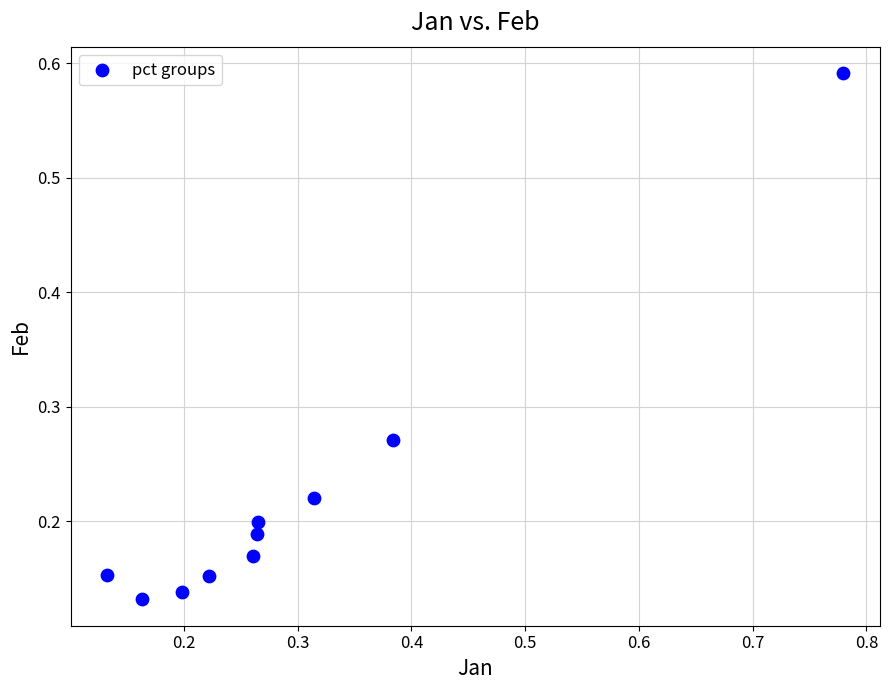

What is the range of Y values (max minus min)?

0.5